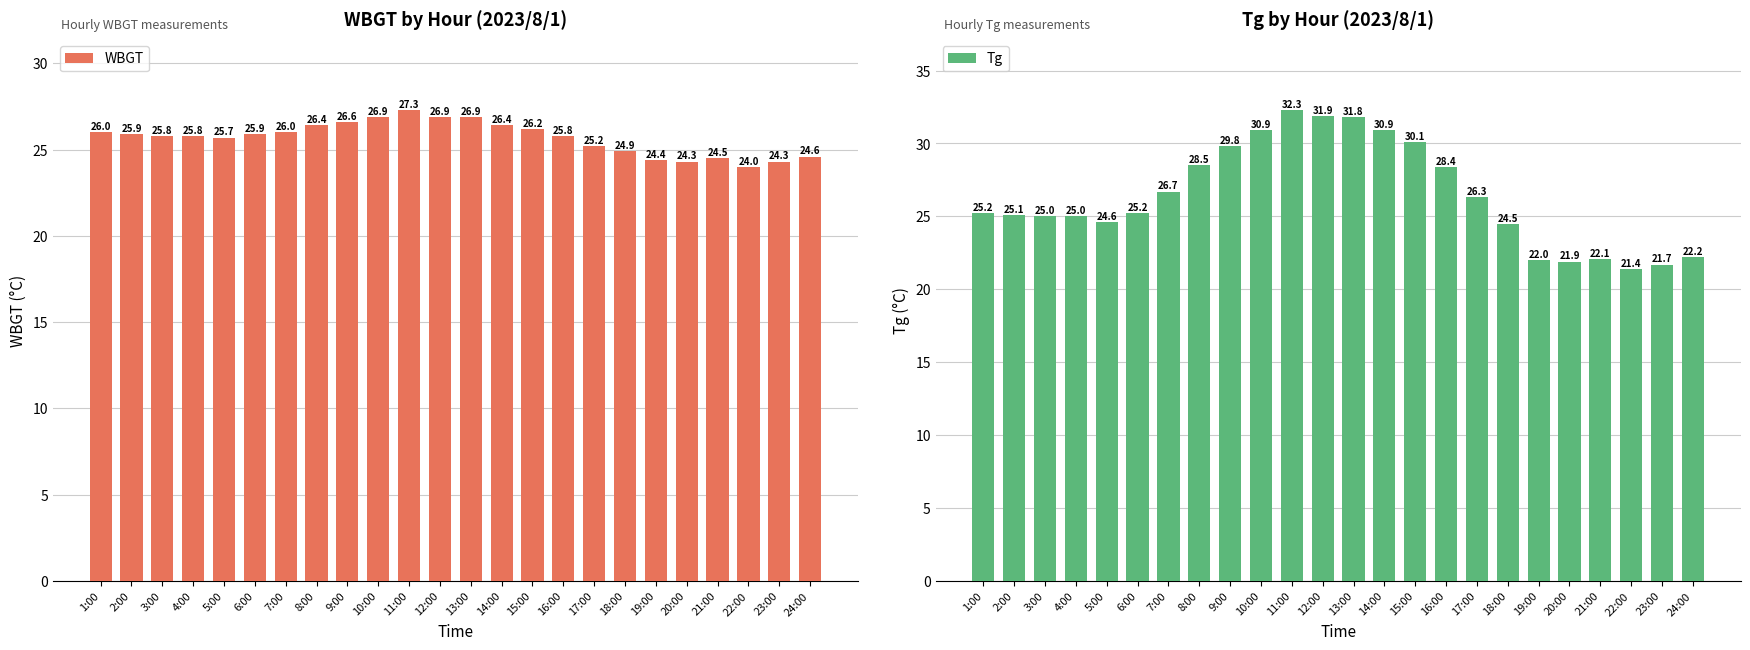

At 19:00, list the series in order from largest to smallest.

WBGT, Tg